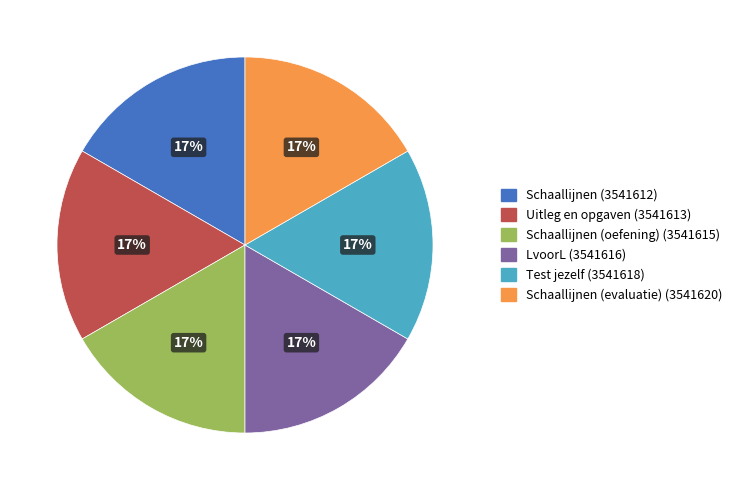

Is there any slice that represents more than half of the pie?

No